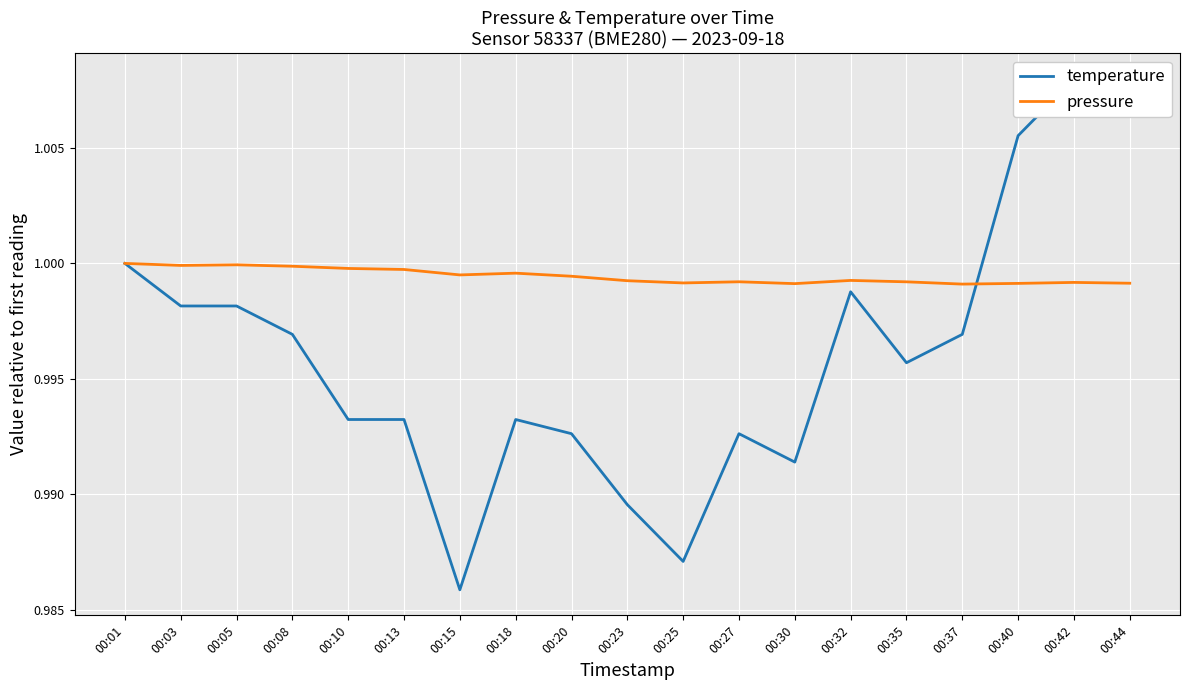

How many lines are shown in the chart?

2